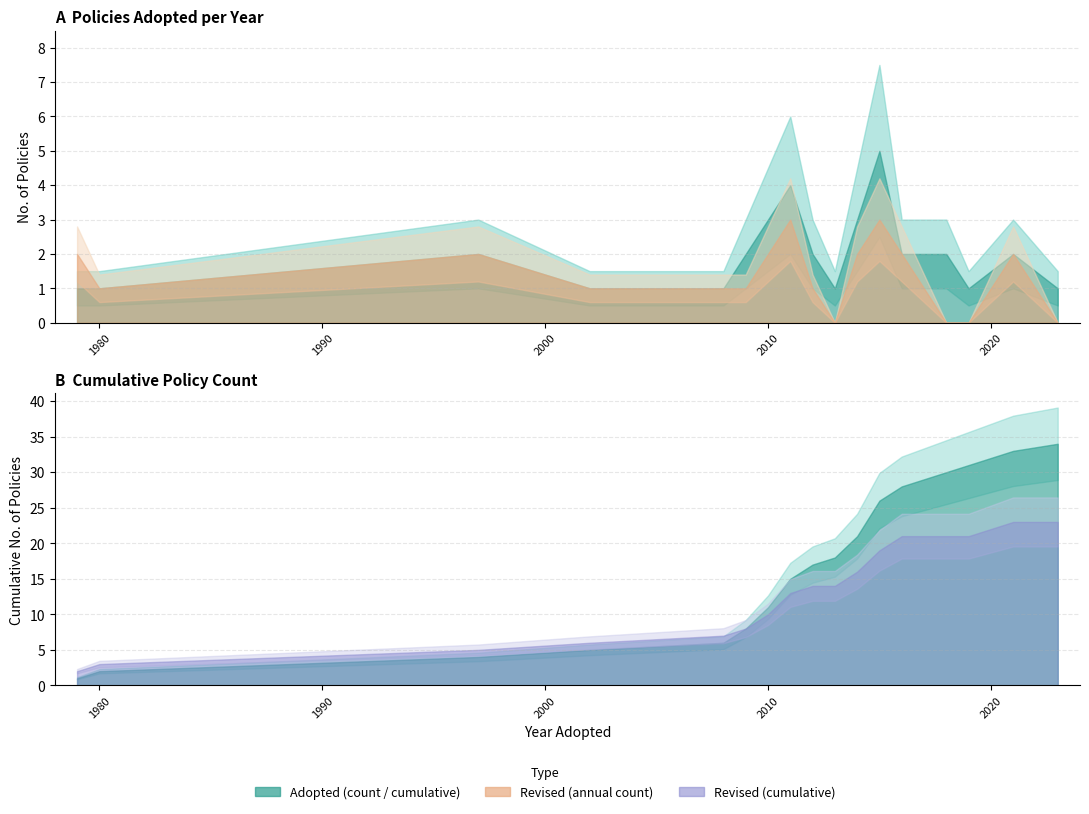

How many times do Adopted and Revised cross each other?

2